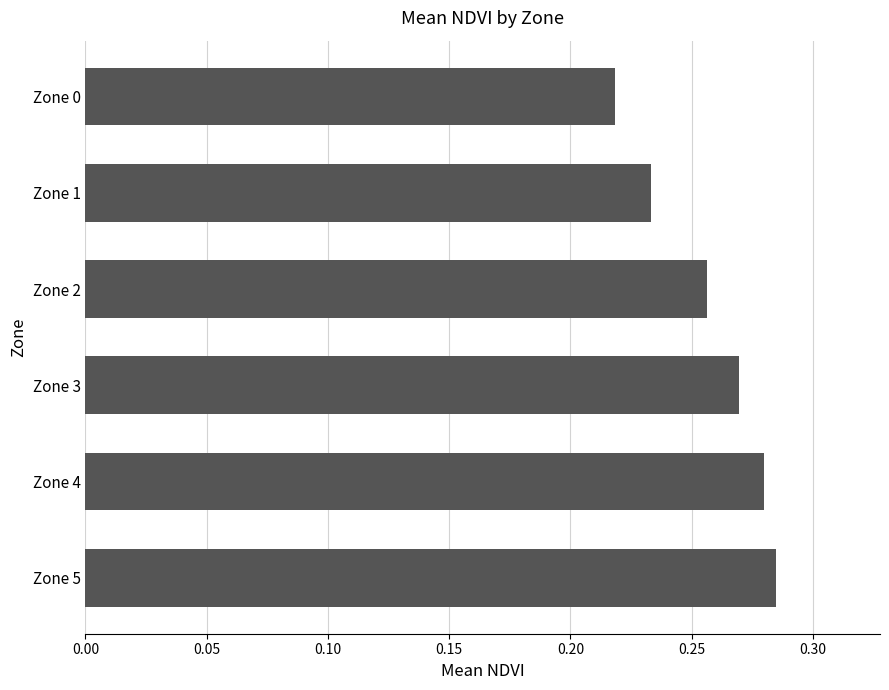

List the labels in order of value, largest first.

Zone 5, Zone 4, Zone 3, Zone 2, Zone 1, Zone 0